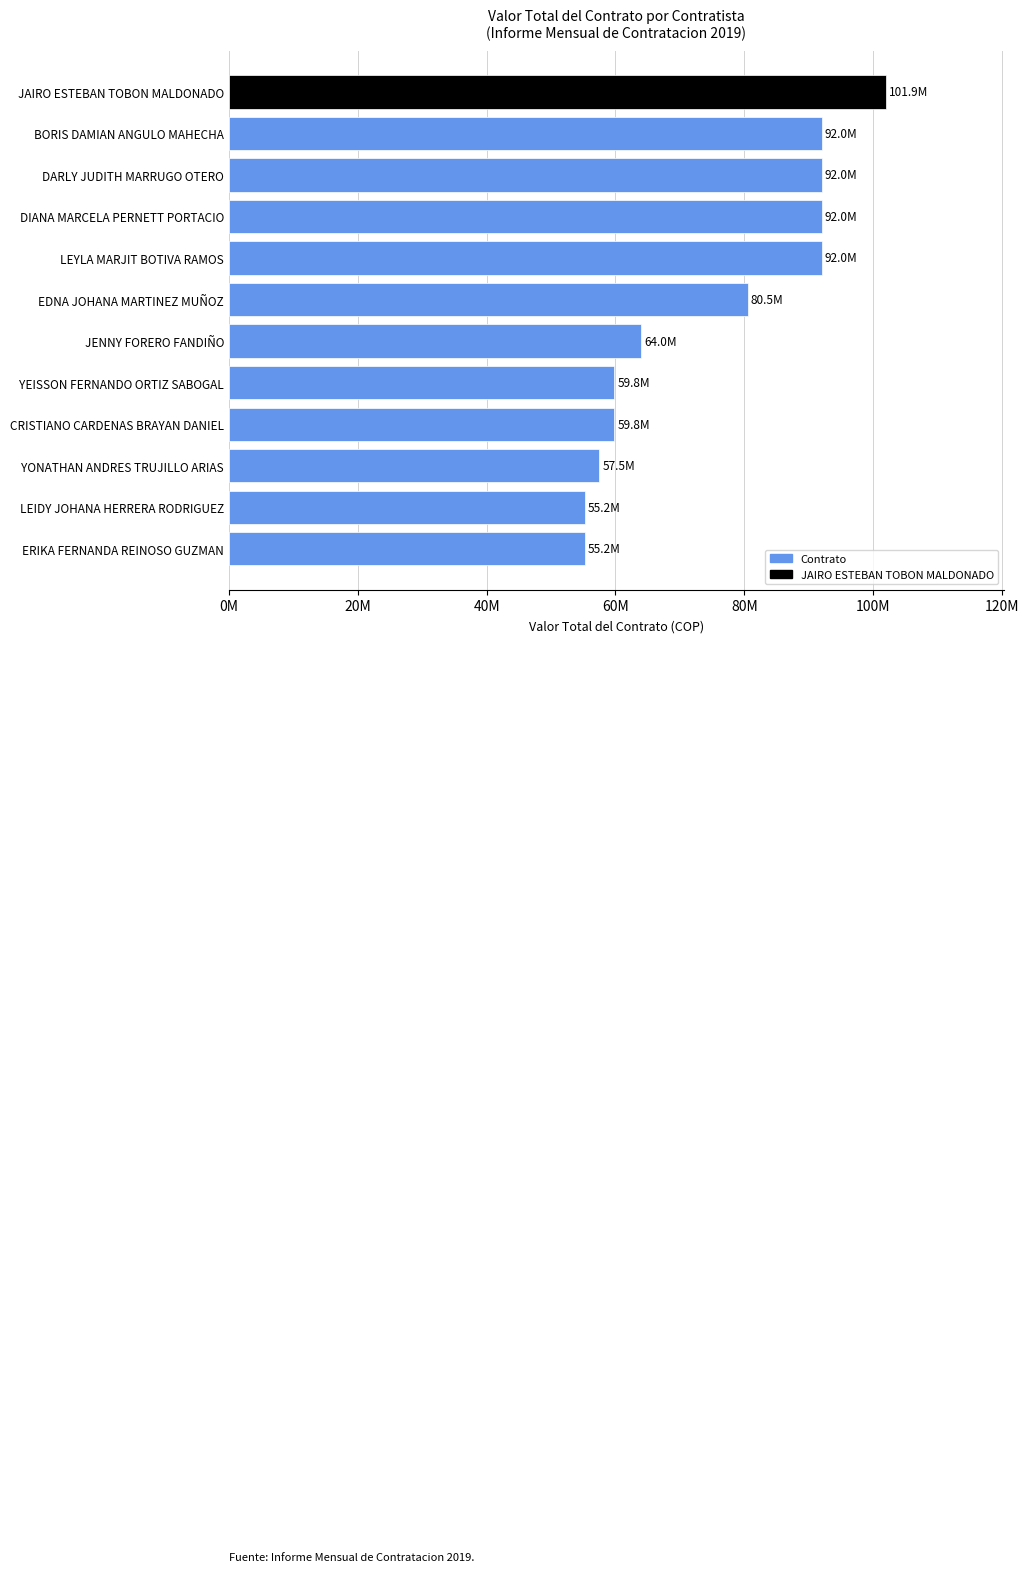

How many values are below 80500000?

6